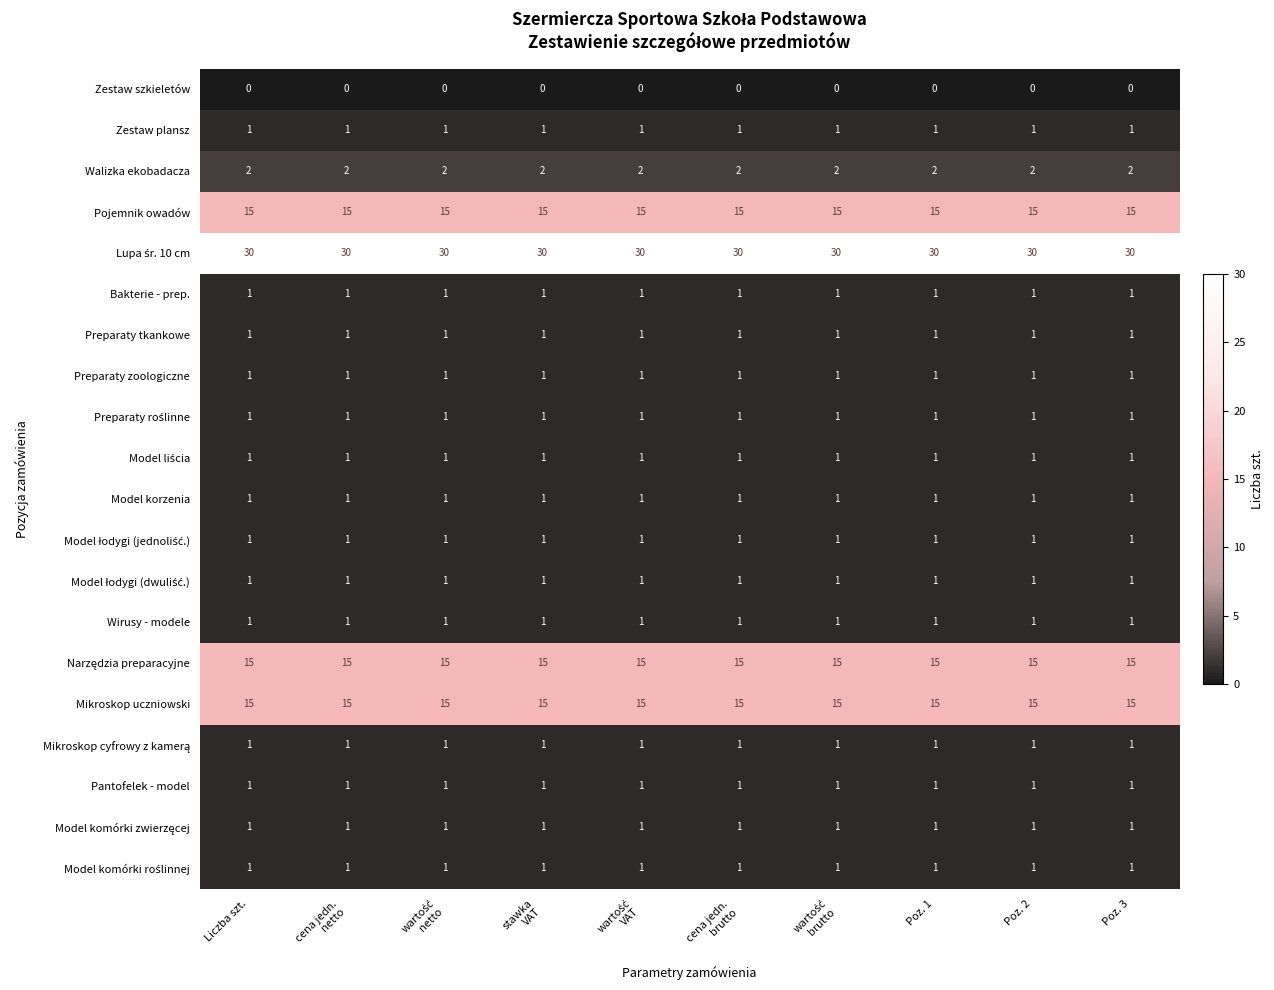

The value of Zestaw plansz at Liczba szt. is 1. True or false?

True